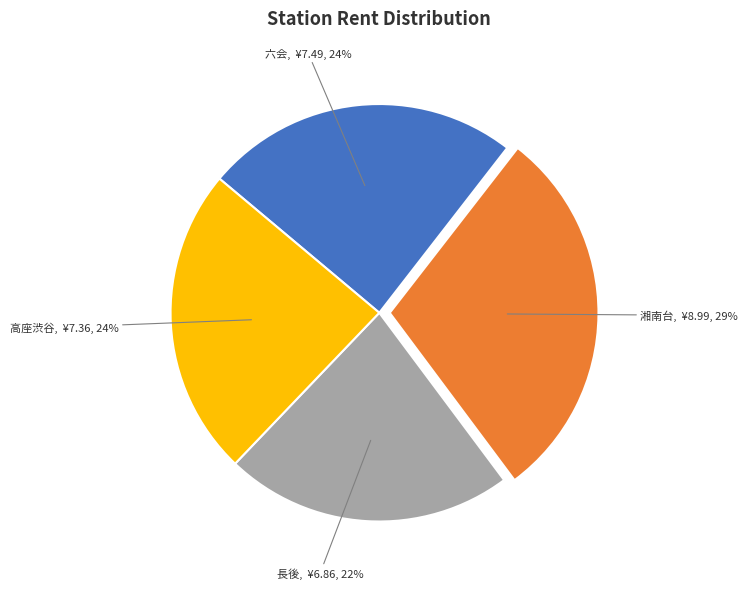

Does any single category account for the majority?

No